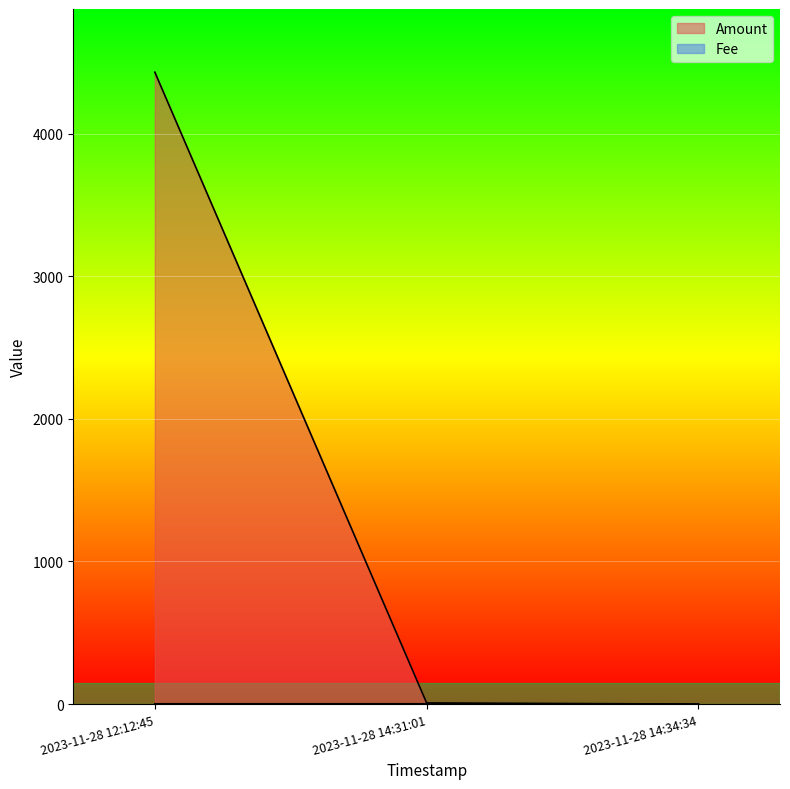

Reading left to right, list all the values displayed in this chart.

Amount: 2023-11-28 12:12:45=4431.2	2023-11-28 14:31:01=8.0	2023-11-28 14:34:34=0.0
Fee: 2023-11-28 12:12:45=2.0	2023-11-28 14:31:01=2.0	2023-11-28 14:34:34=0.0